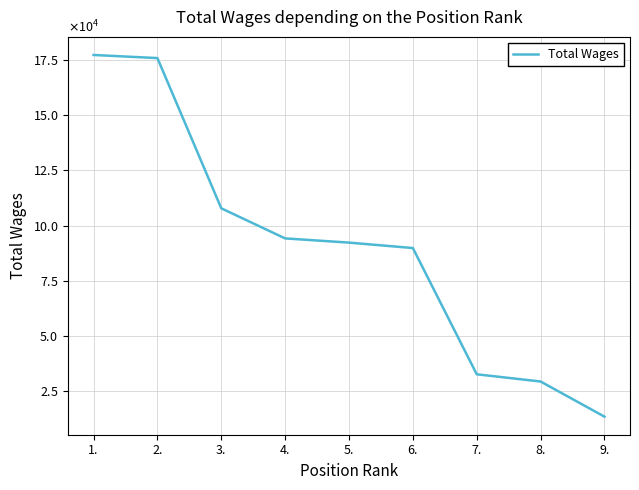

What is the smallest value displayed?

13362